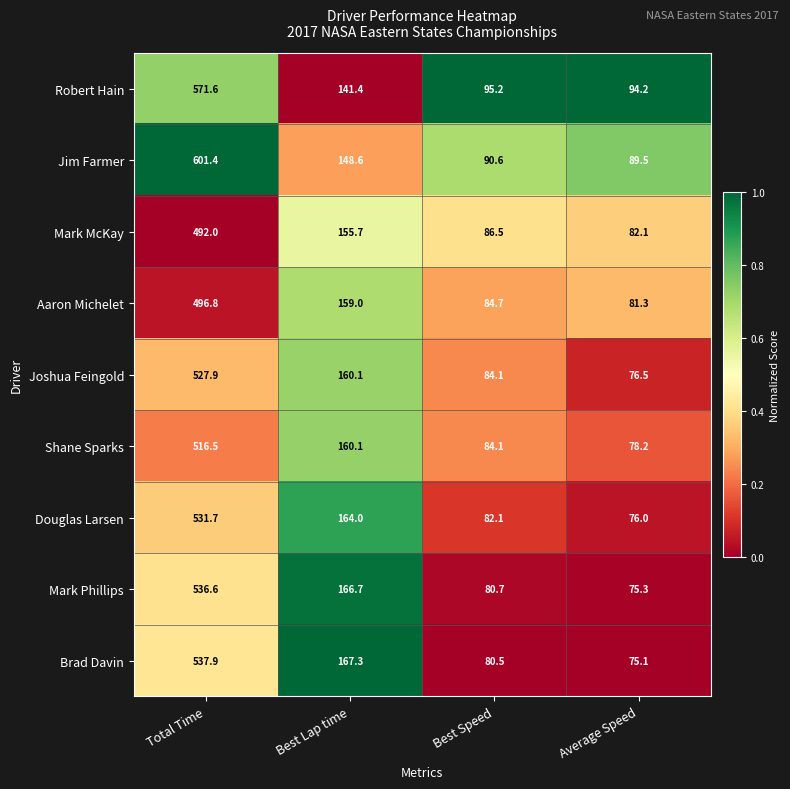

At which category does the chart reach its peak across all series?

Total Time